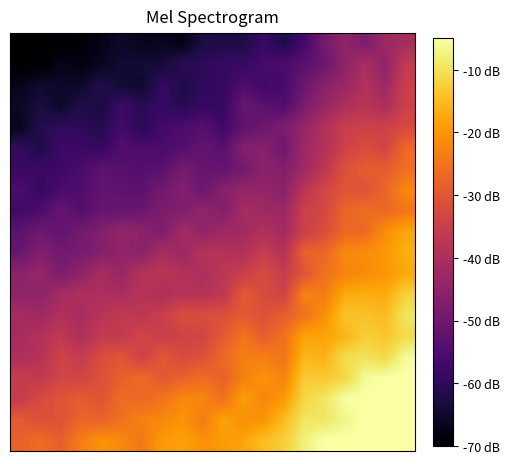

Count the number of categories in the chart.

20